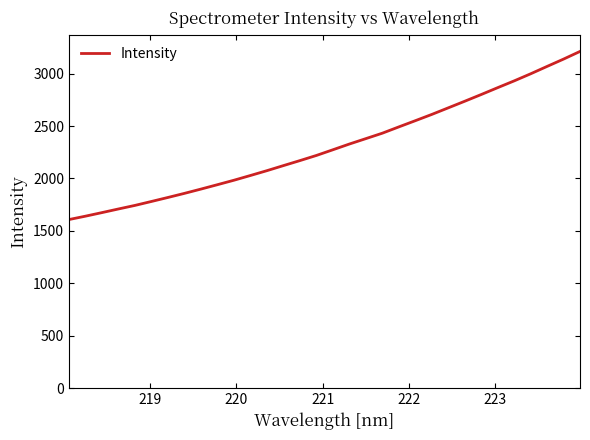

What is the difference between the maximum and minimum values?

1603.8